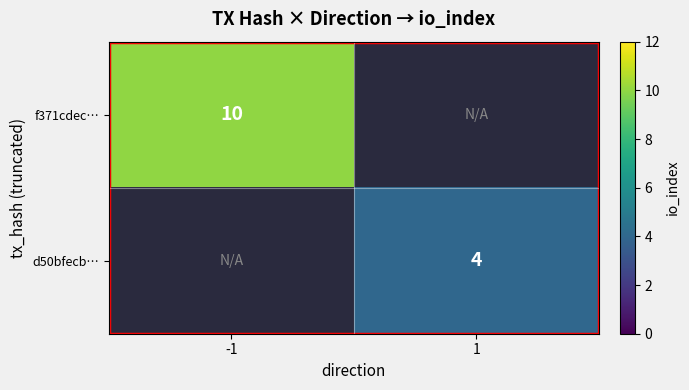

Is it true that d50bfecb… equals 4 at 1?

True